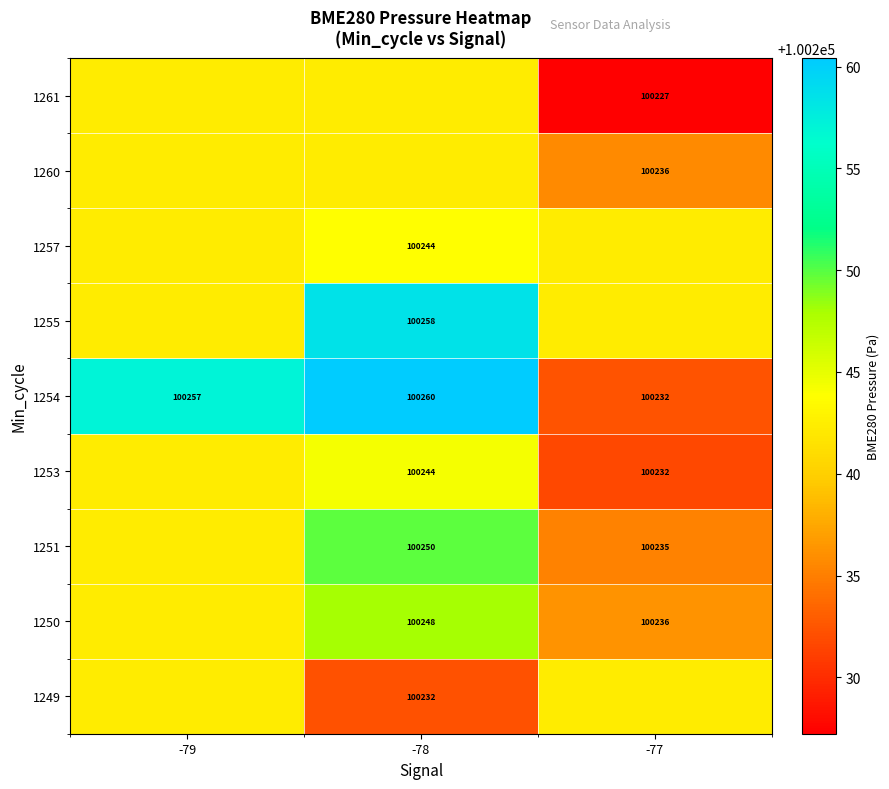

Is the value of 1261 at -77 greater than the value of 1254 at -79?

No